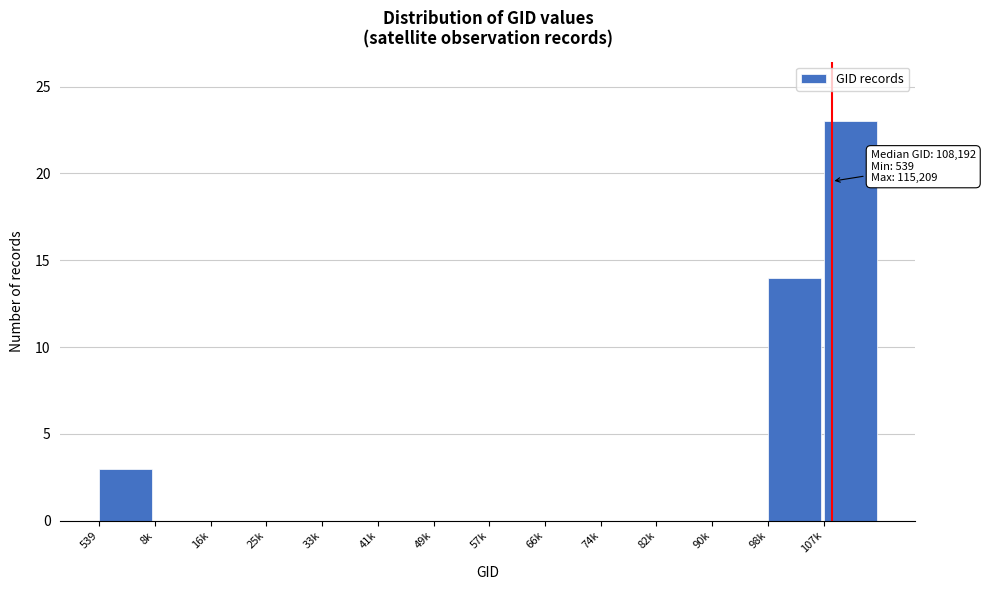

Reading left to right, list all the values displayed in this chart.

539=3	8k=0	16k=0	25k=0	33k=0	41k=0	49k=0	57k=0	66k=0	74k=0	82k=0	90k=0	98k=14	107k=23